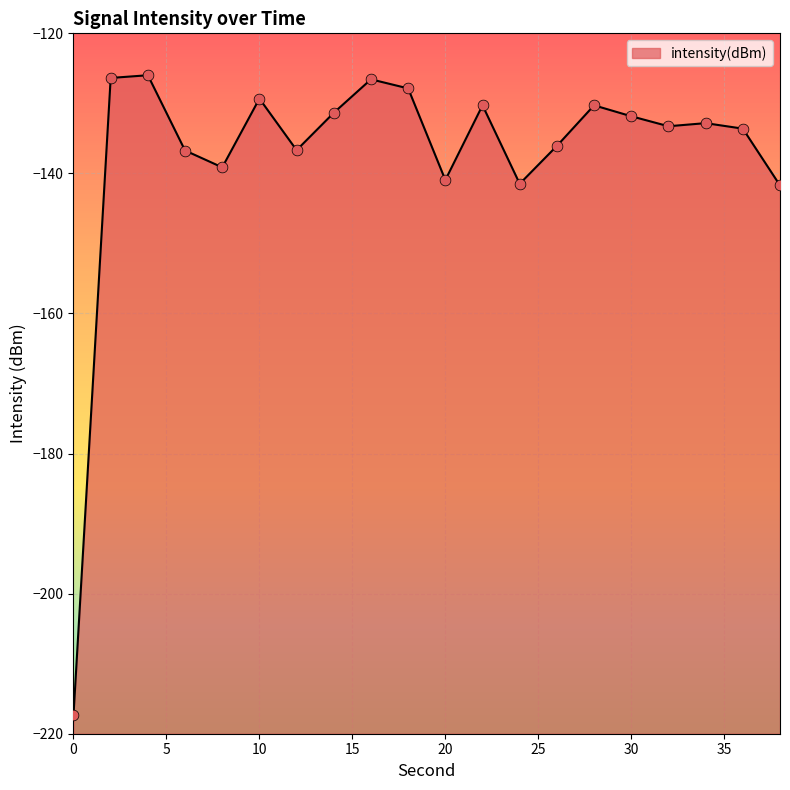

What is the change in value from 16 to 34?

-6.3